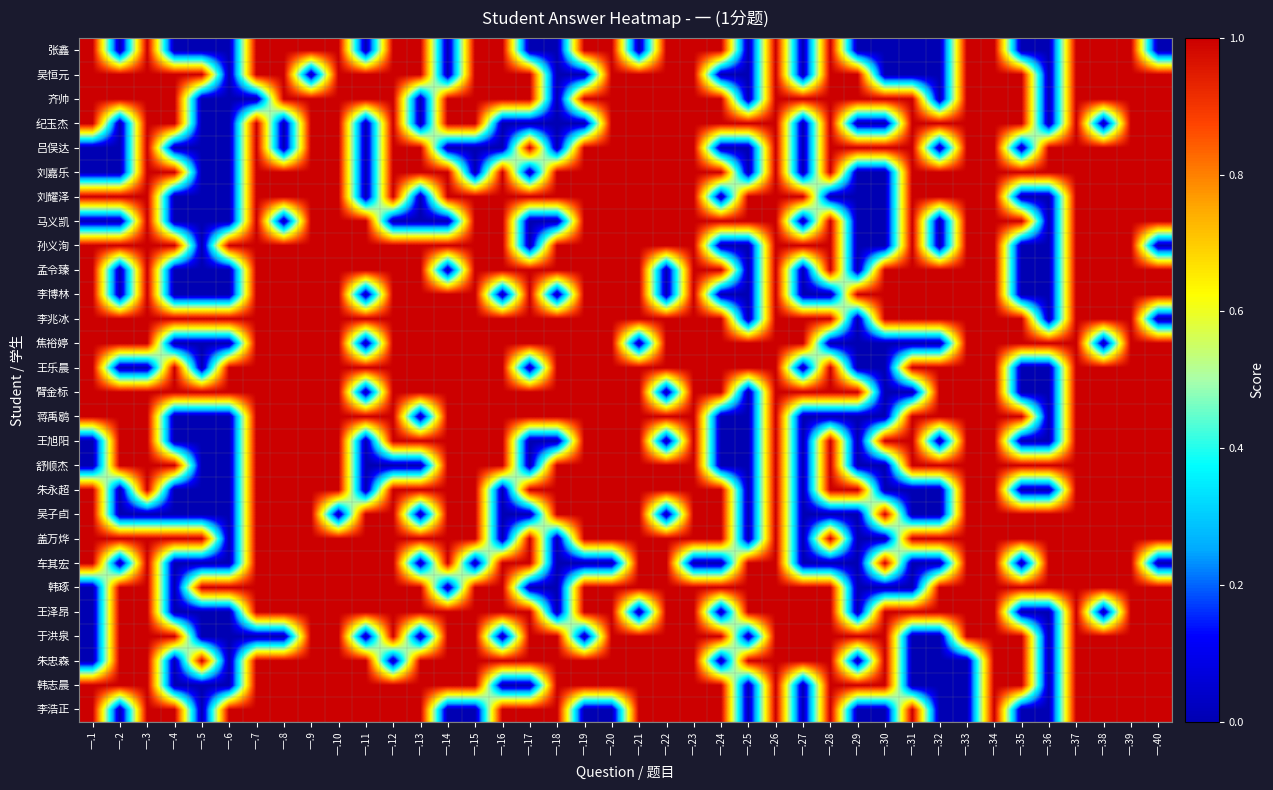

Count the number of data series in this chart.

28